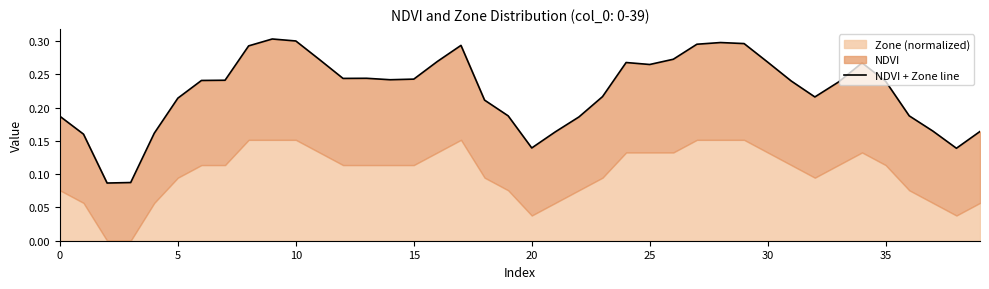

The chart shows a value of 0.2 at 39. True or false?

True